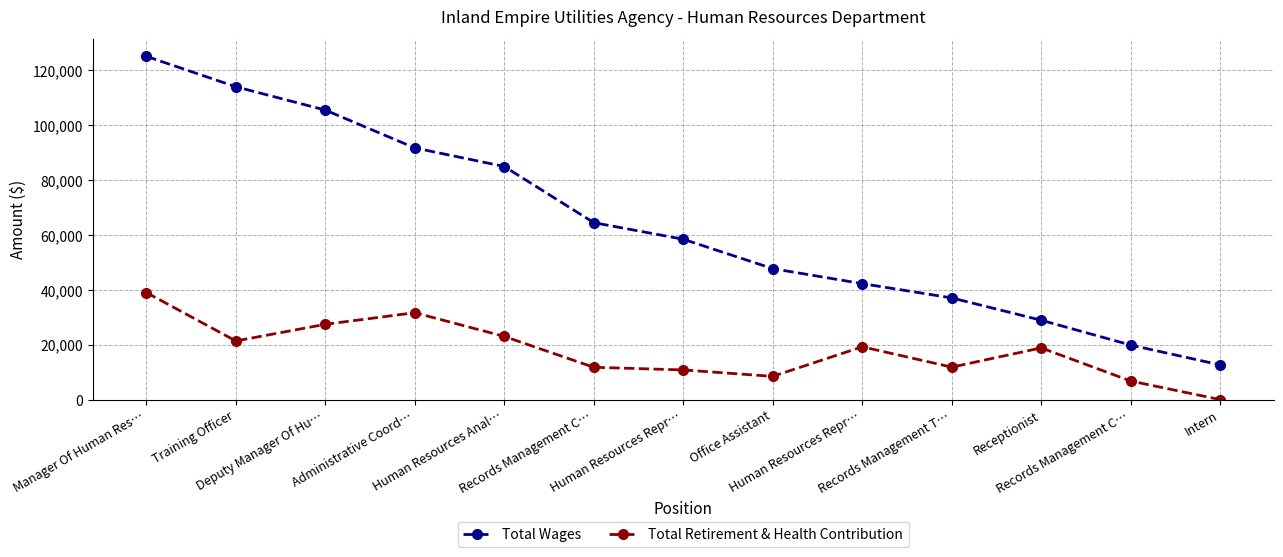

True or false: Total Wages has a value of 91750 at Administrative Coord….

True